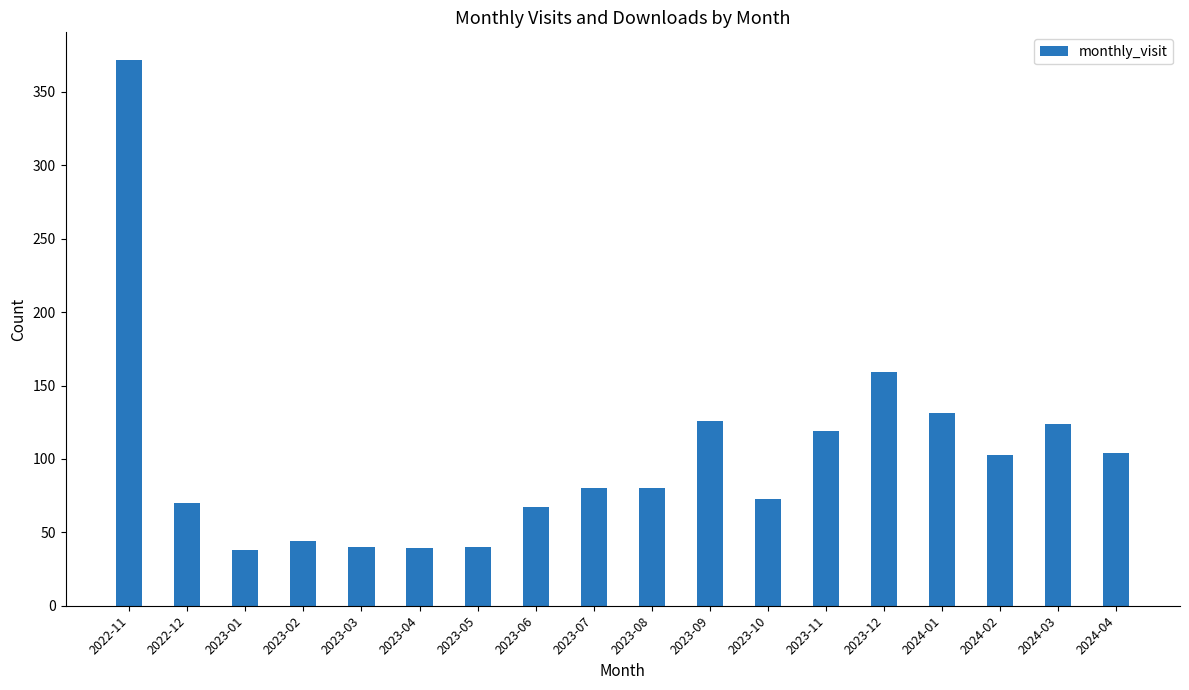

How many distinct data groups are displayed?

1